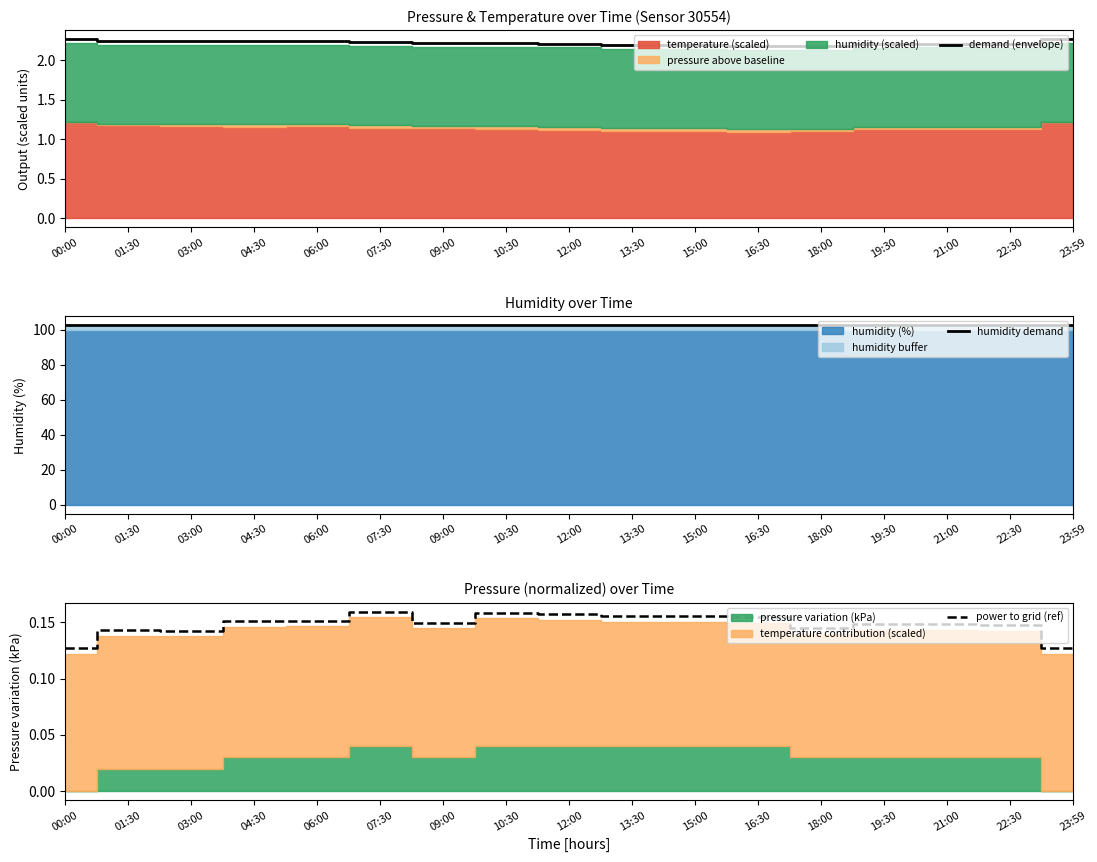

Where is the first local minimum for power to grid (ref)?

03:00